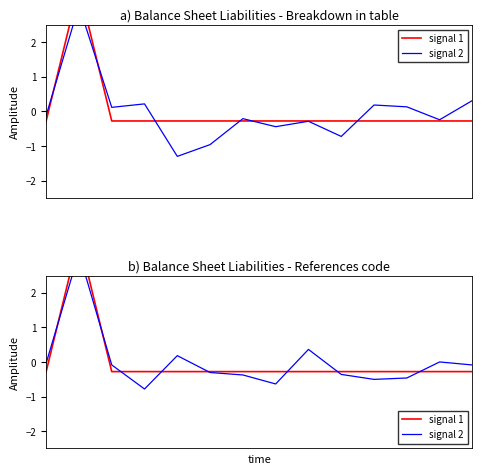

Where does the signal 1 series first go above 0?

1